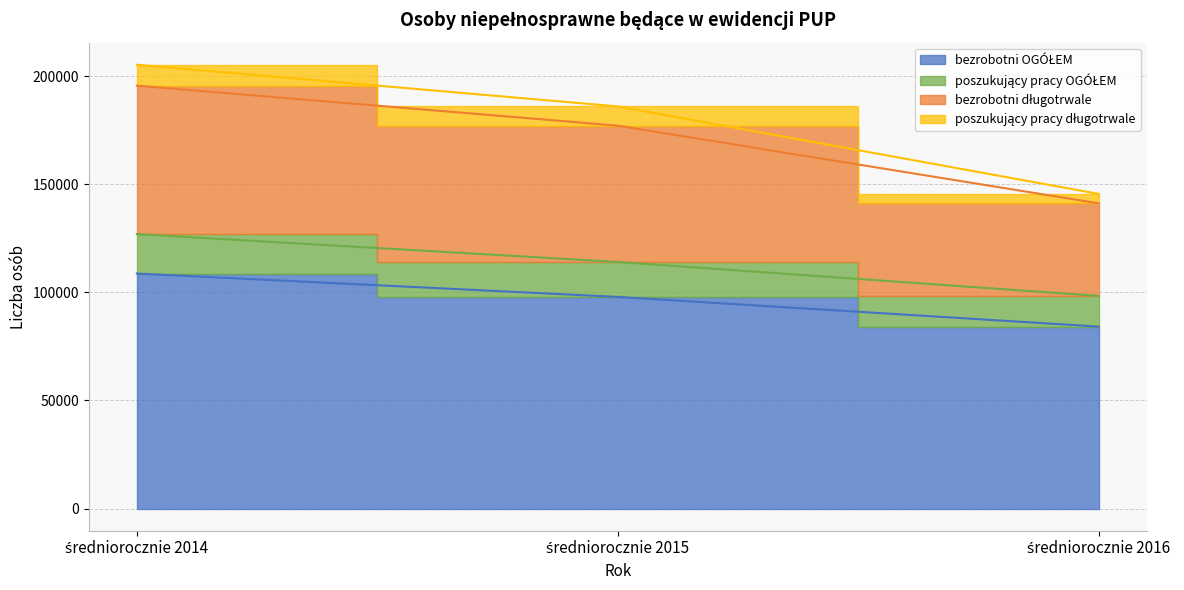

Where does the poszukujący pracy OGÓŁEM series first go above 114051?

średniorocznie 2014